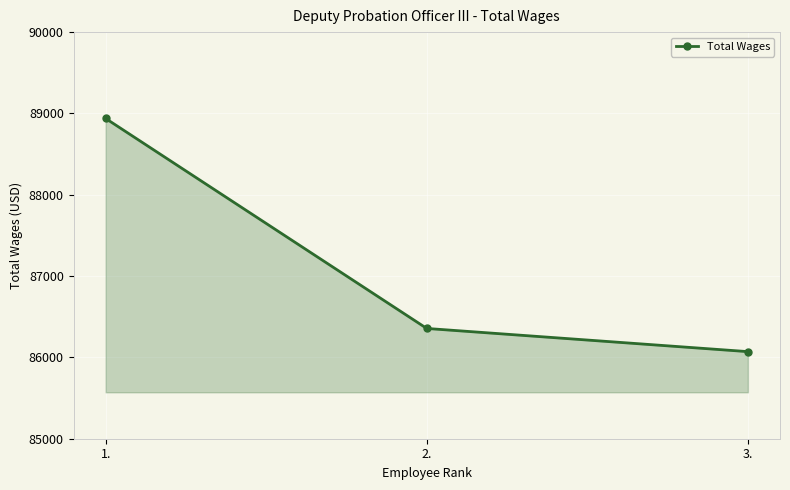

How many data points are less than 86356?

1